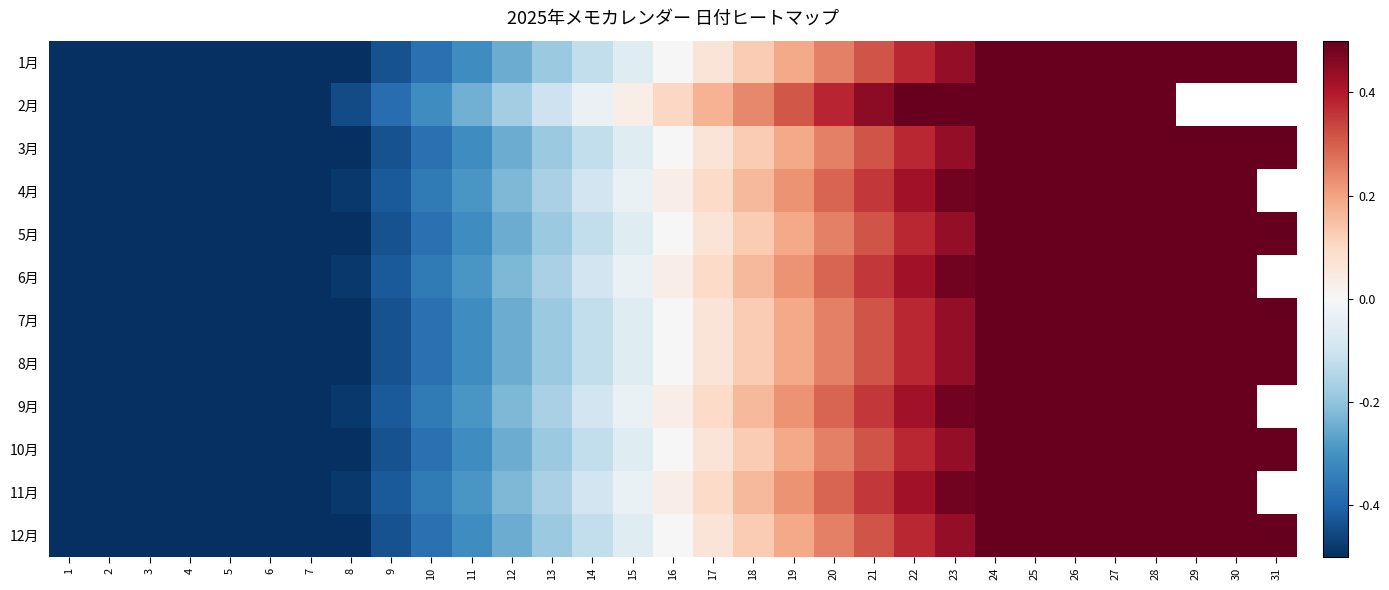

What is the smallest value displayed?

-0.9